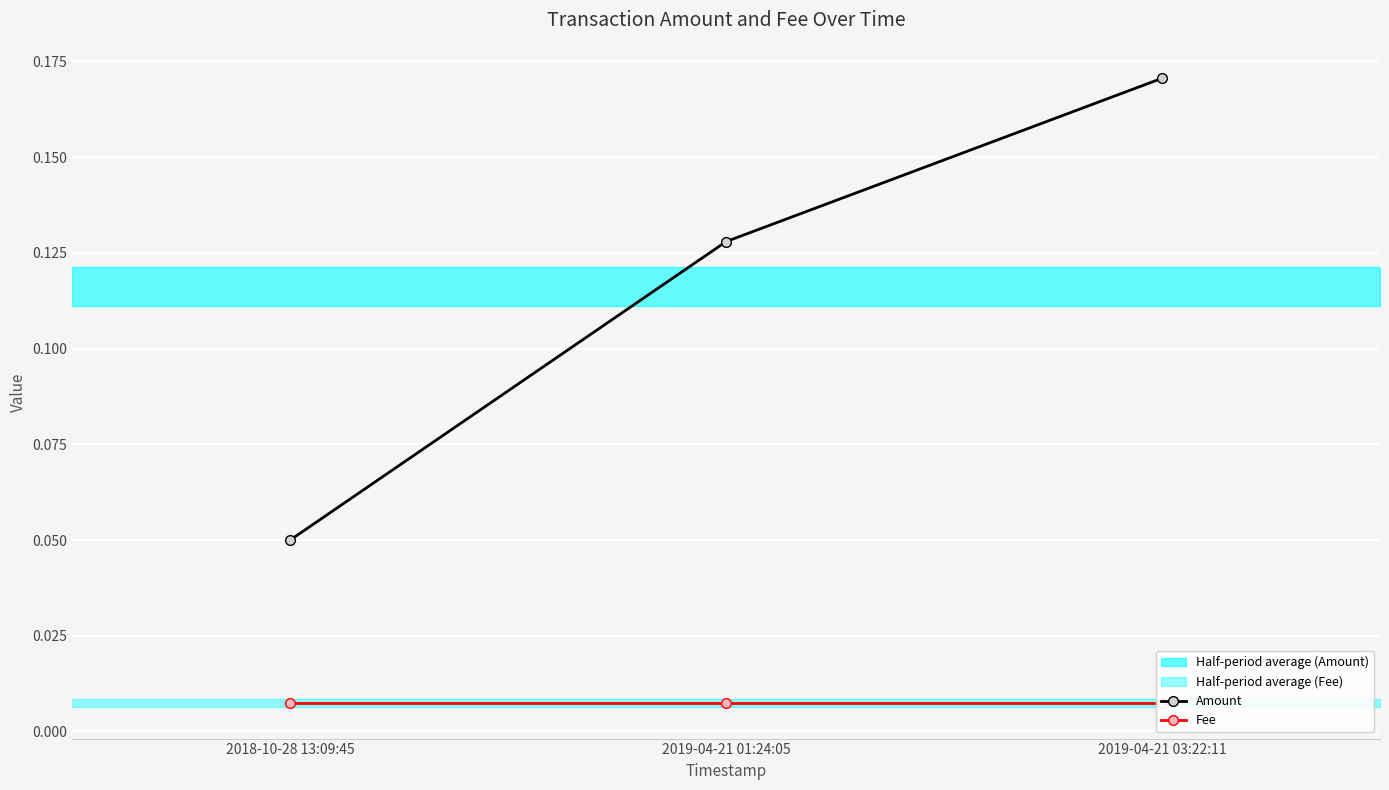

What is the difference between the second highest and minimum values in the Amount series?

0.1